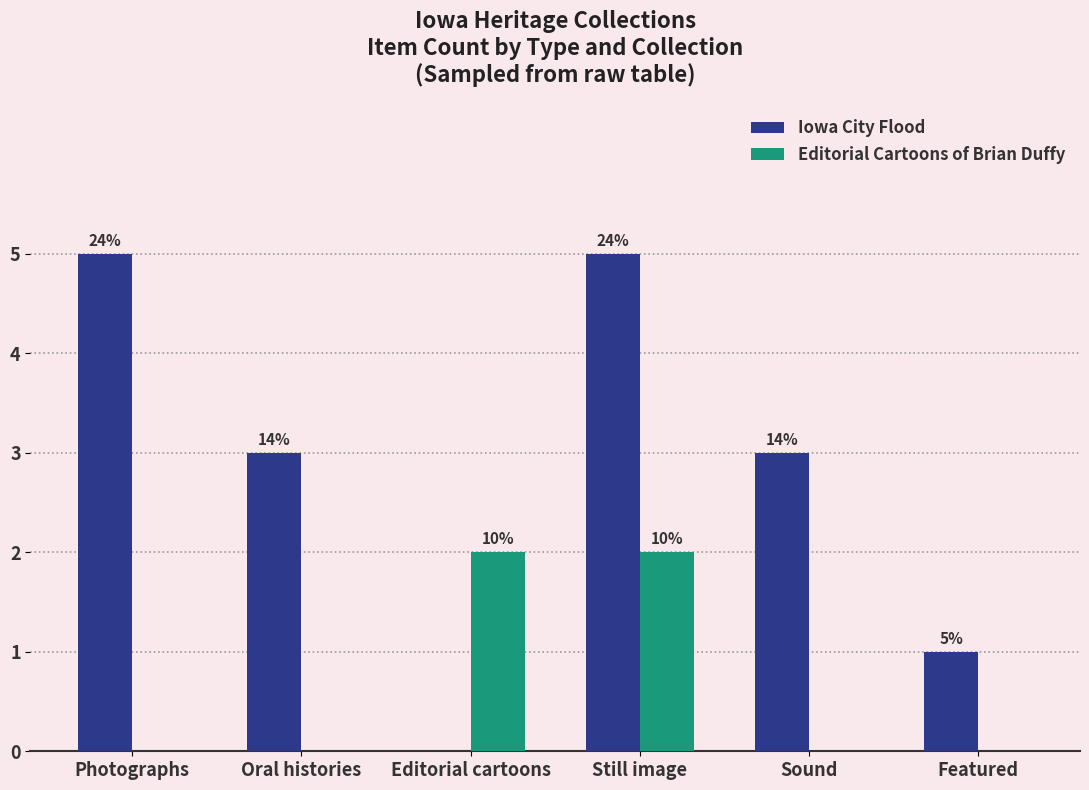

What are all the series names shown in the legend?

Iowa City Flood, Editorial Cartoons of Brian Duffy